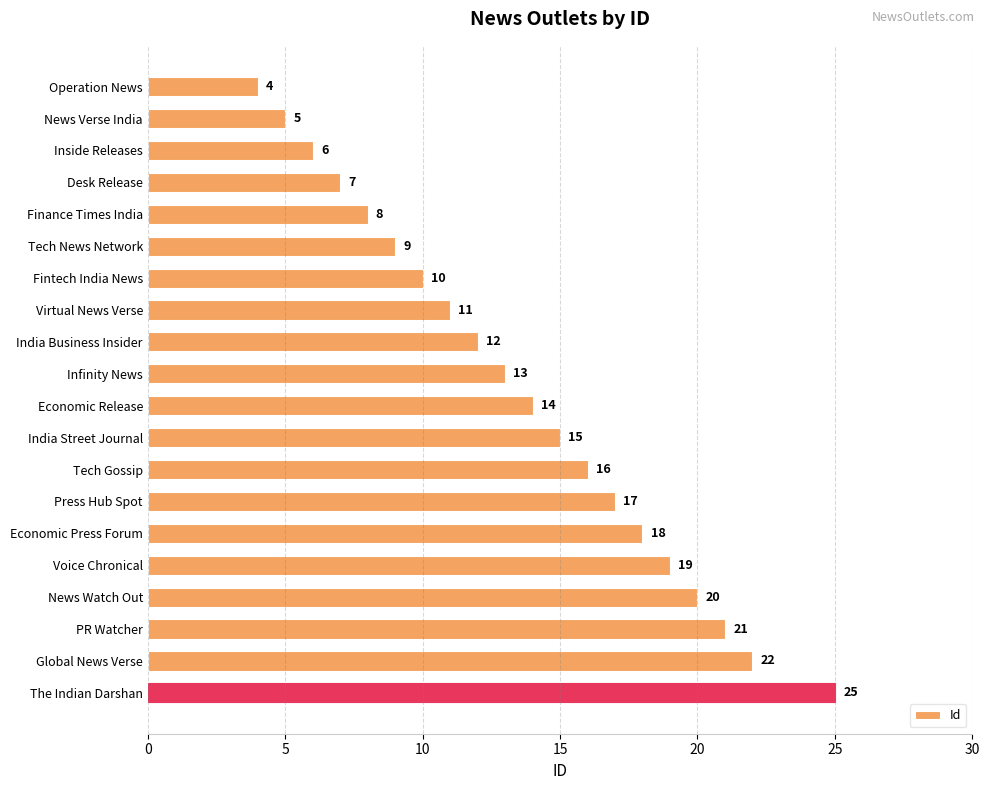

The value at Tech Gossip is 26. True or false?

False